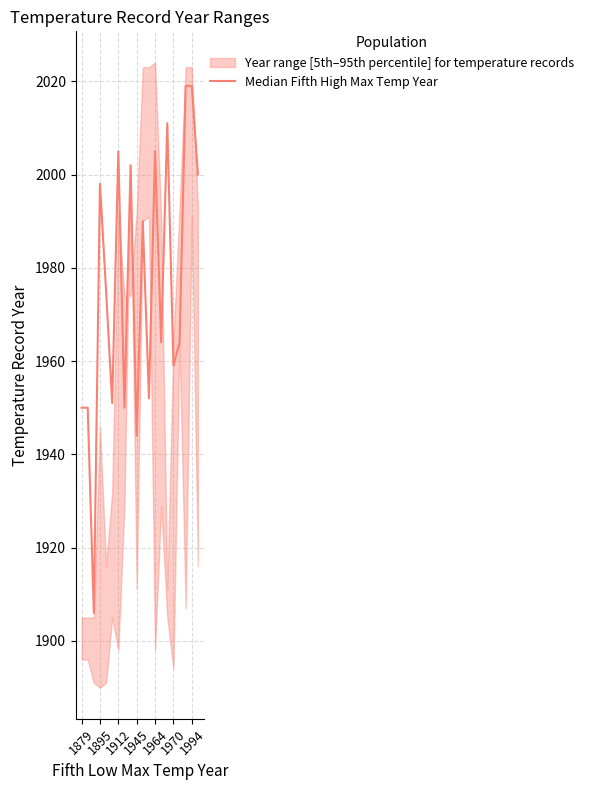

True or false: the data has more than 2 interior local peaks.

True